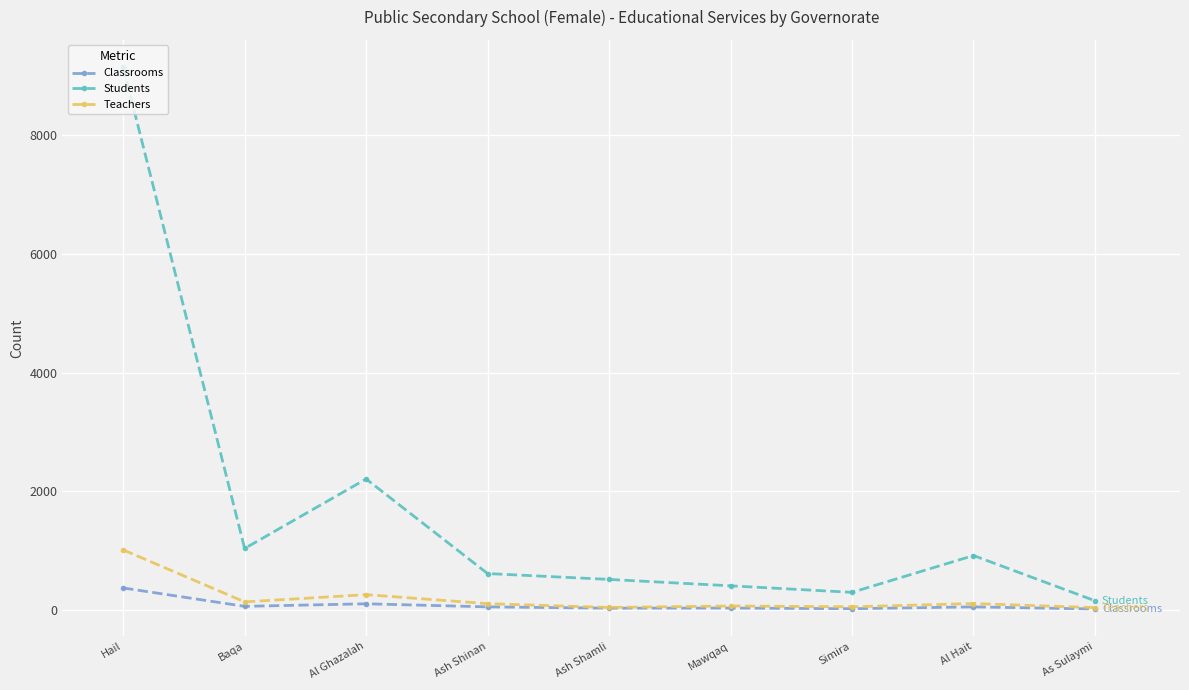

Which series has the largest range (max minus min)?

Students